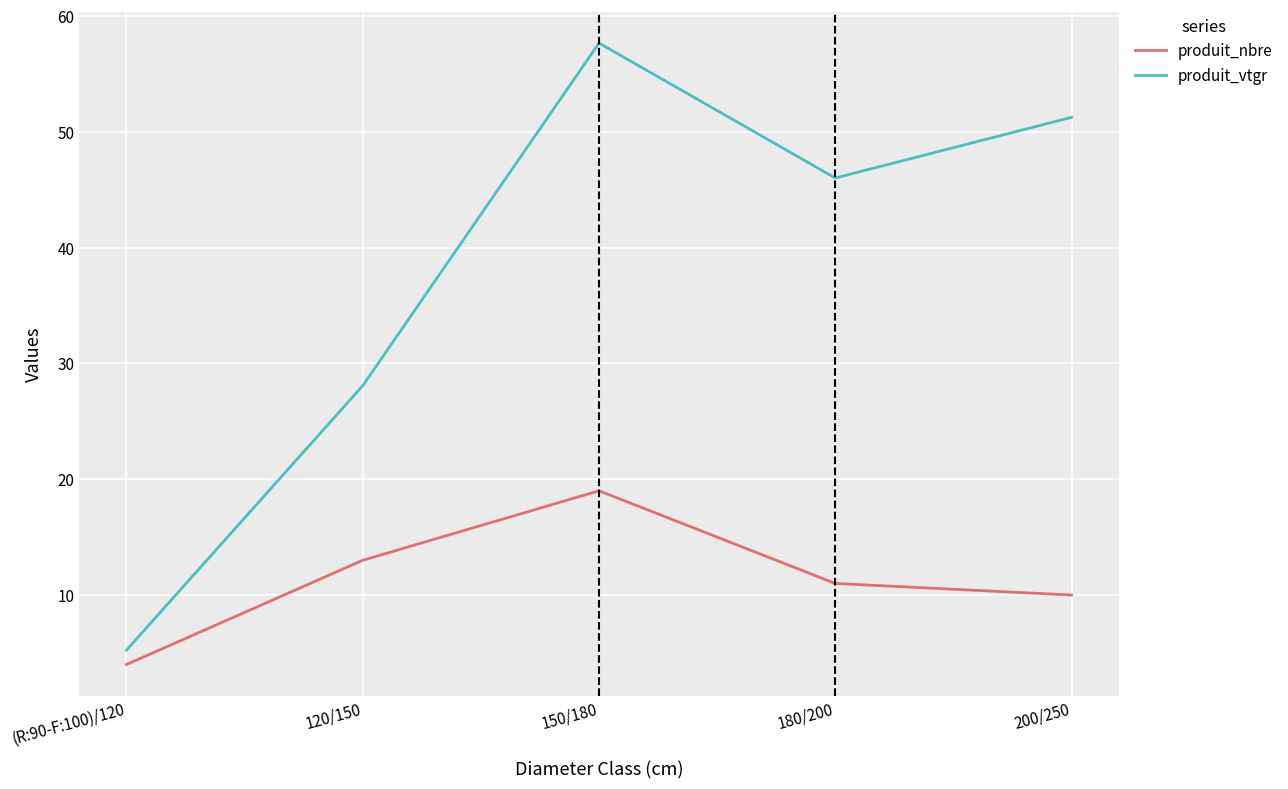

What is the spread (max minus min) of values at (R:90-F:100)/120?

1.2